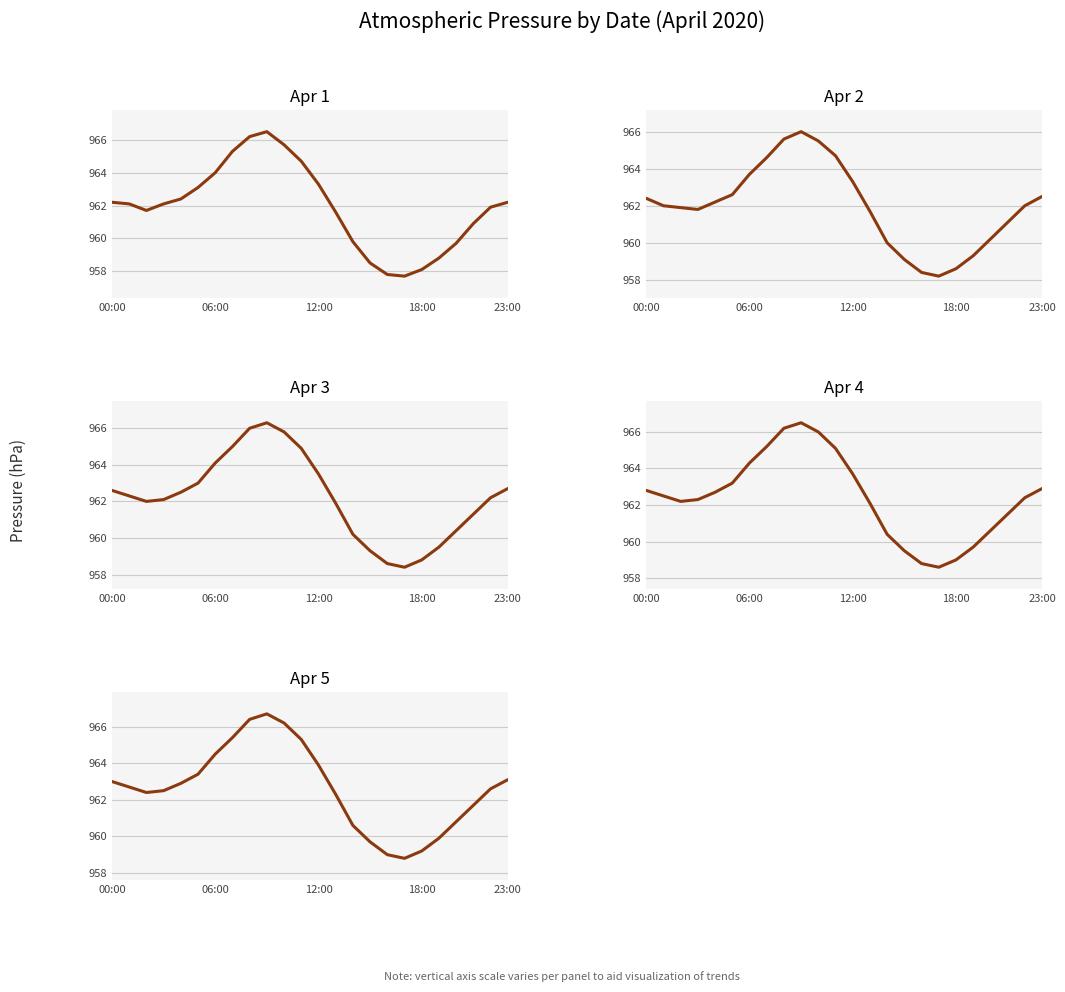

What is the total value across all series at 21?

4806.5